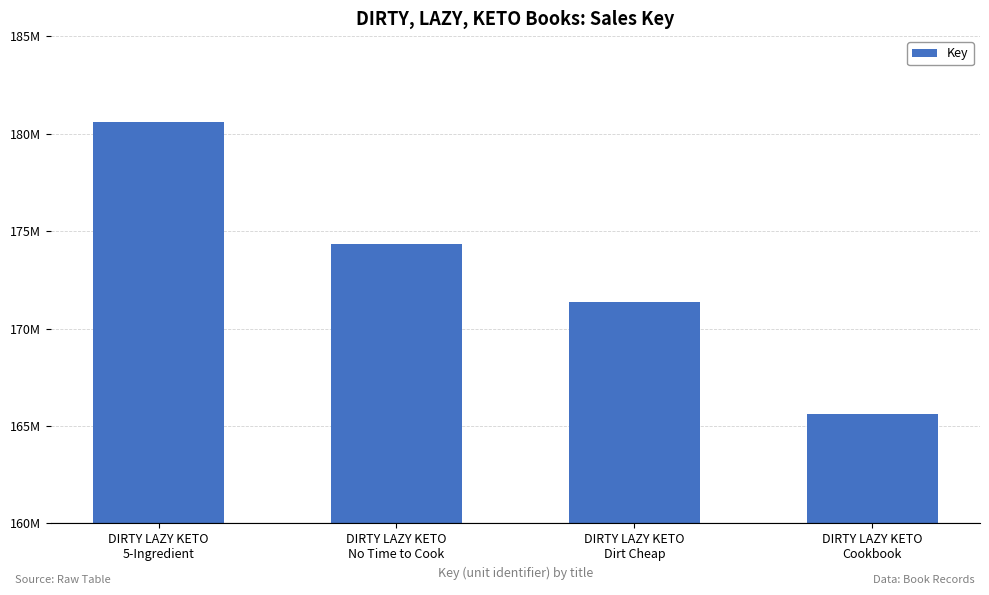

What is the difference between the maximum and minimum values?

14960694